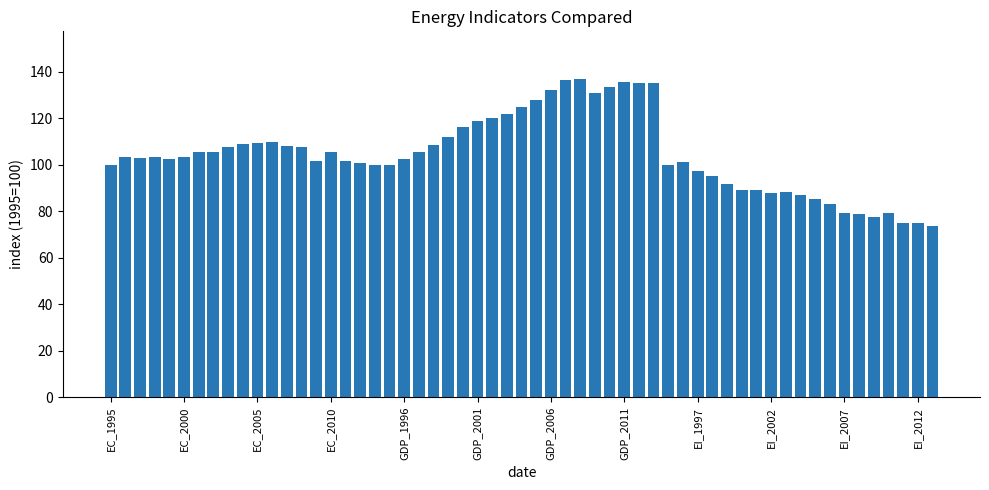

Count the number of categories in the chart.

57